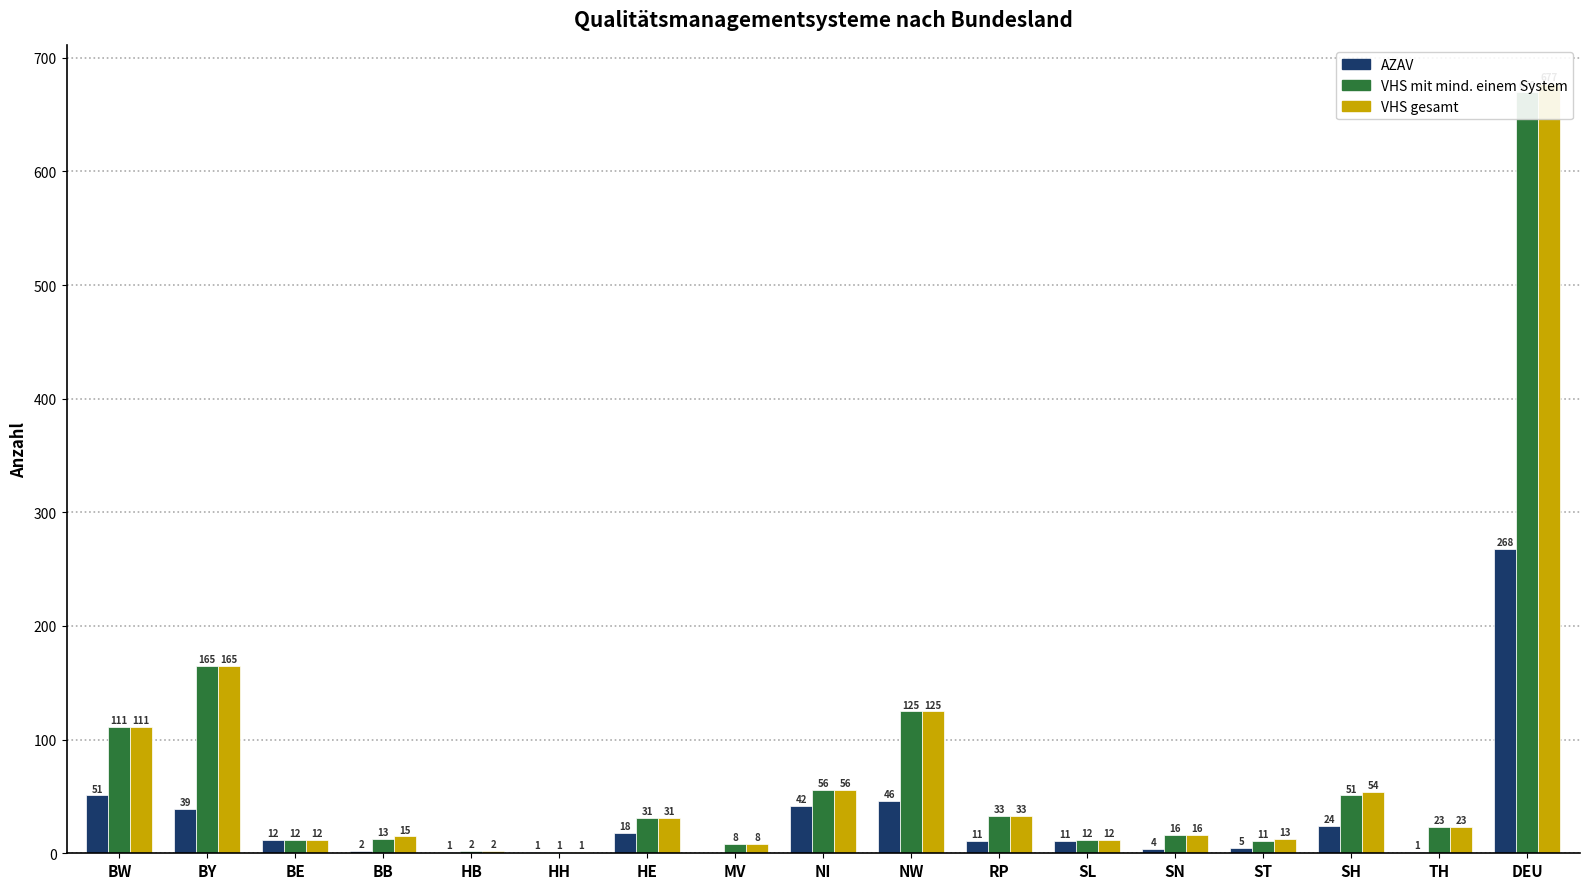

At which label is VHS mit mind. einem System closest to 335?

BY